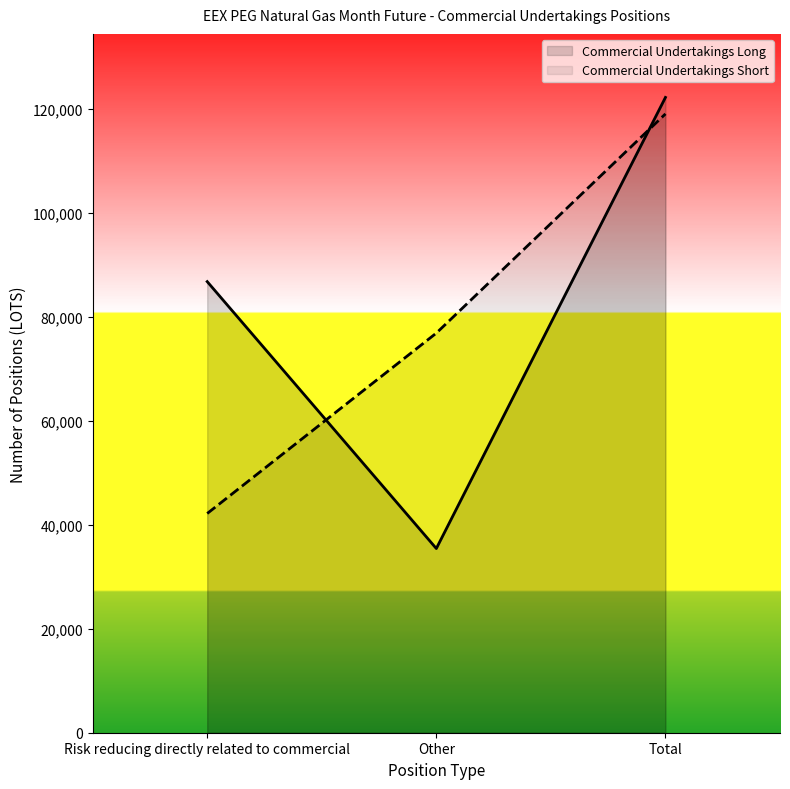

What position from the right is Other?

2